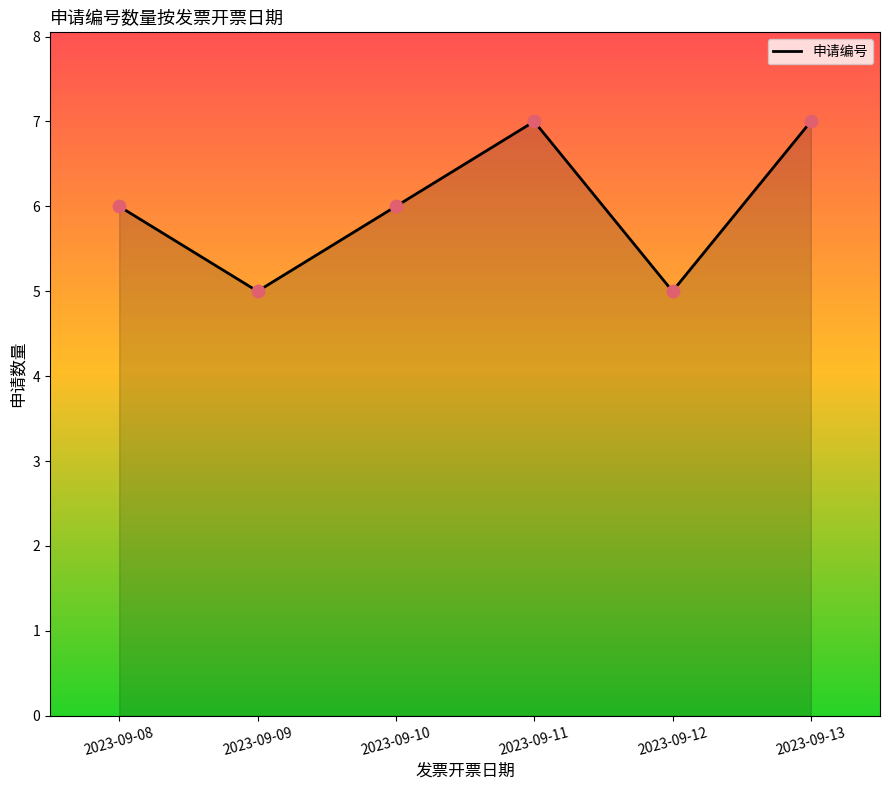

What is the change in value from 2023-09-10 to 2023-09-13?

+1